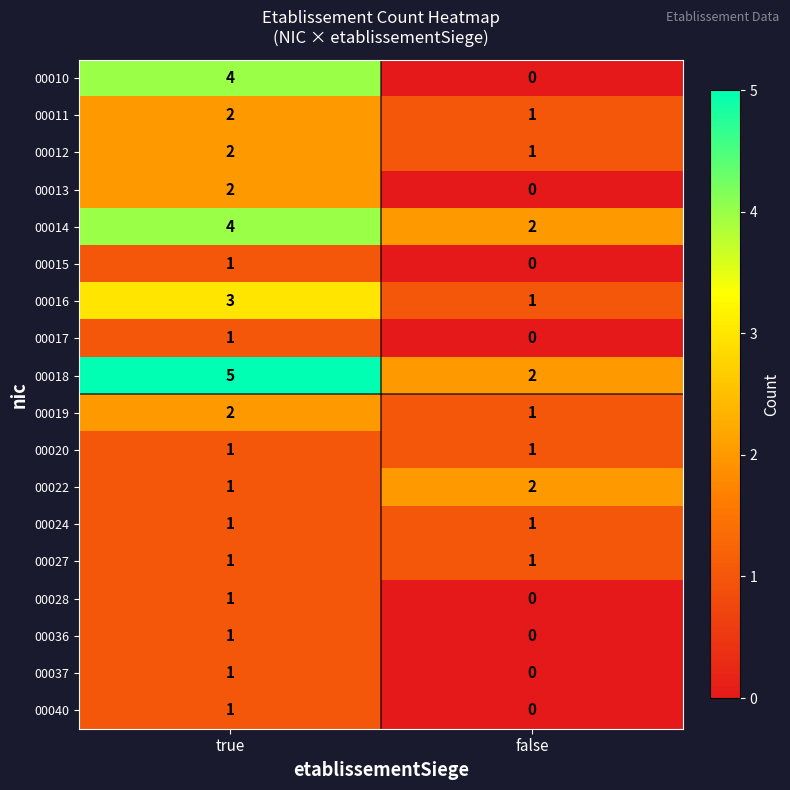

What is the total value across all series at false?

13